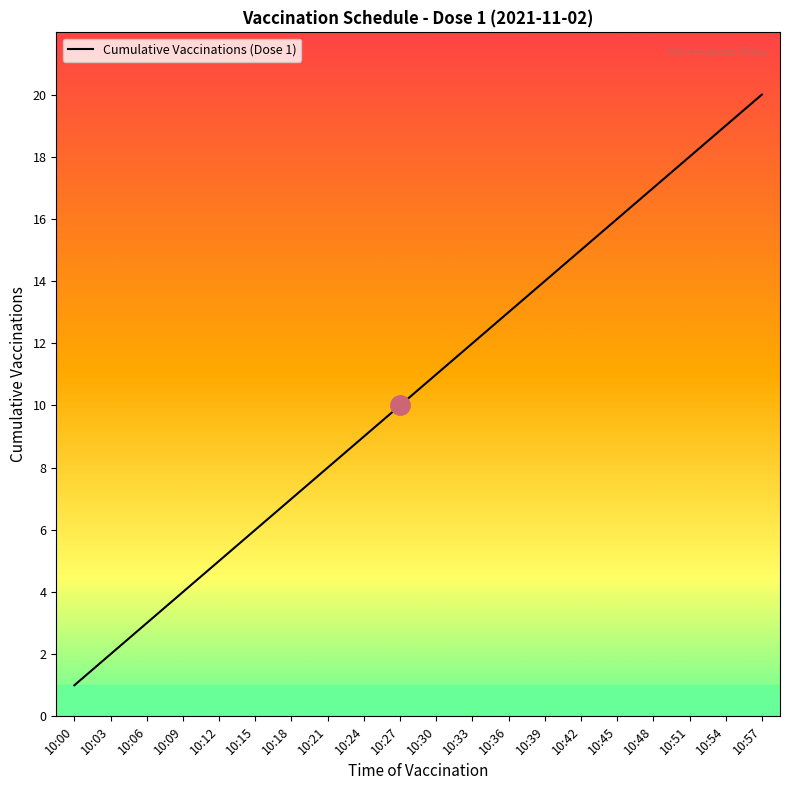

What is the difference between the second highest and second lowest values?

17